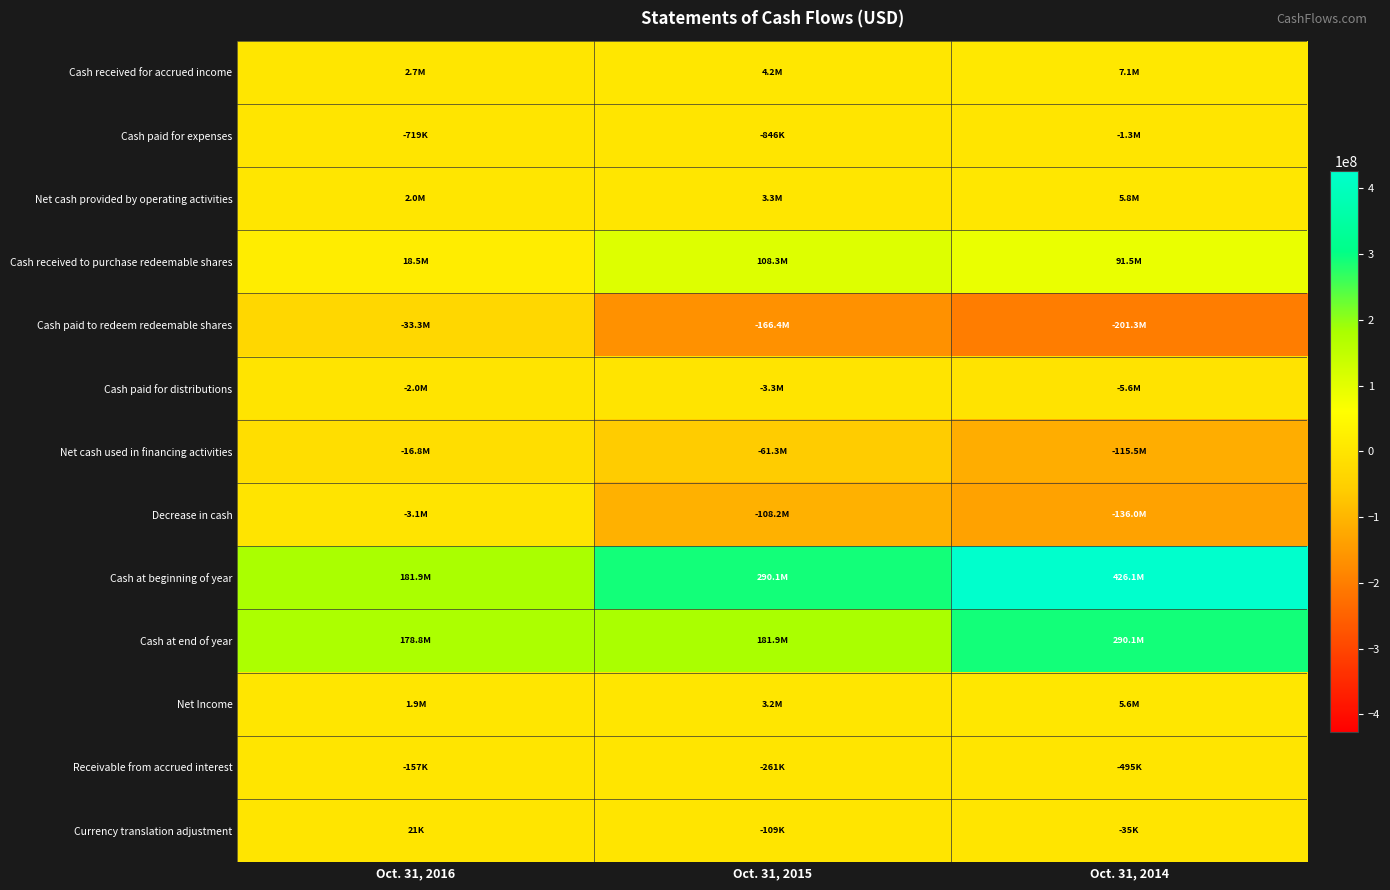

What is the smallest value displayed?

-201328373